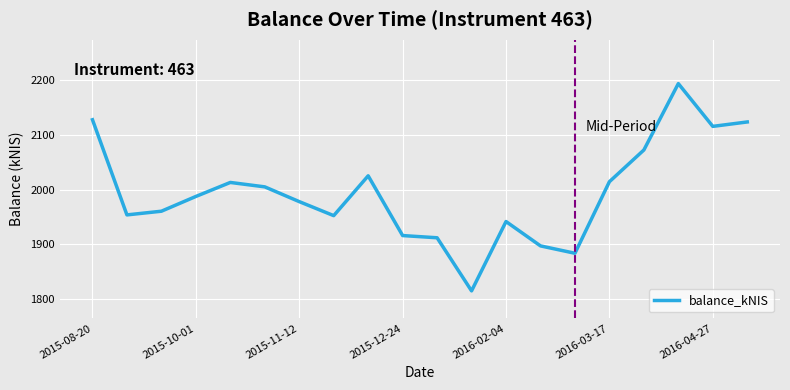

What is the difference between the maximum and minimum values?

378.1